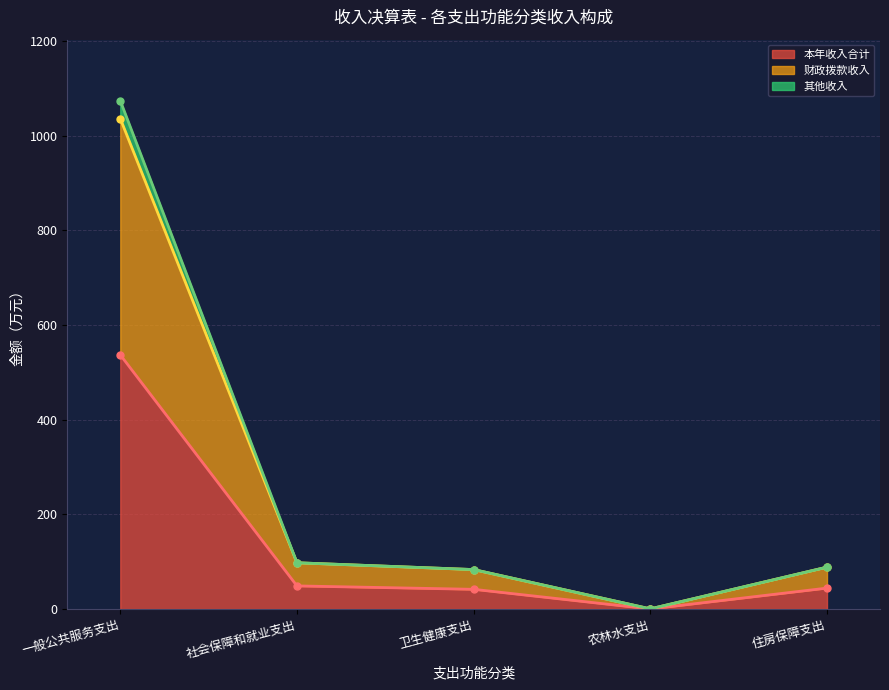

True or false: 财政拨款收入 and 本年收入合计 cross at least once.

False